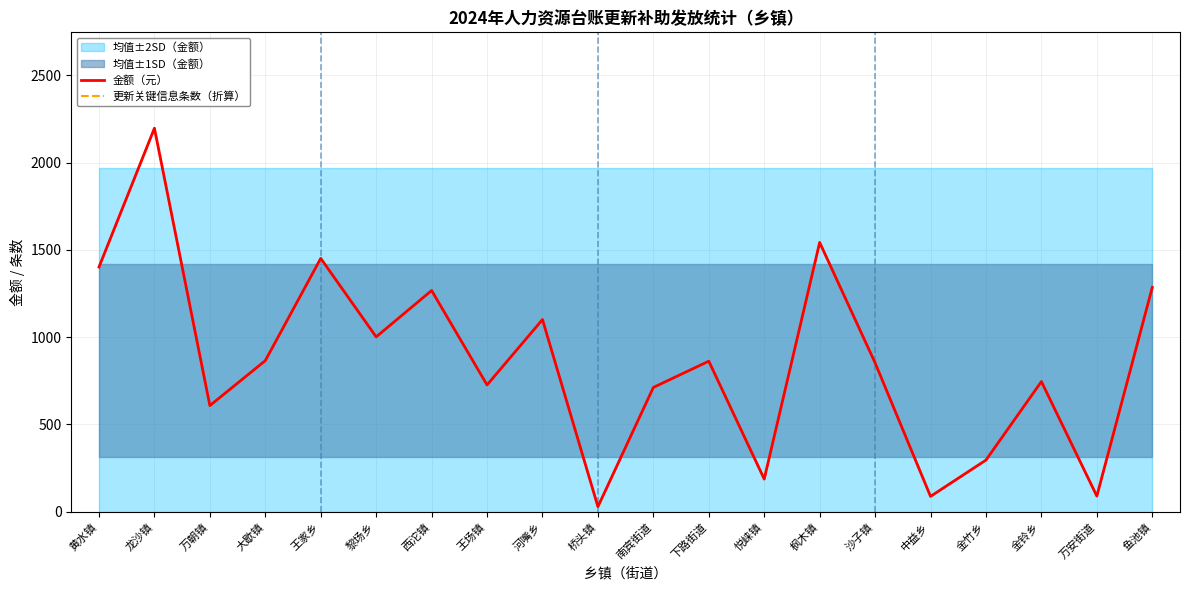

Rank the series by their maximum value, from lowest to highest.

更新关键信息条数（折算）, 金额（元）